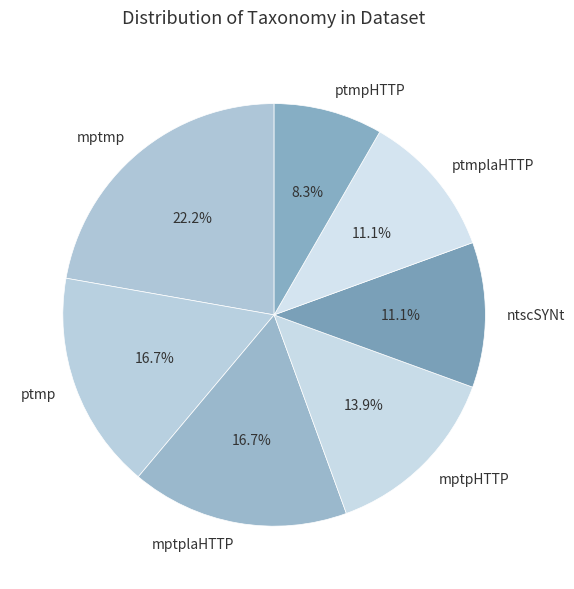

Is there any slice that represents more than half of the pie?

No